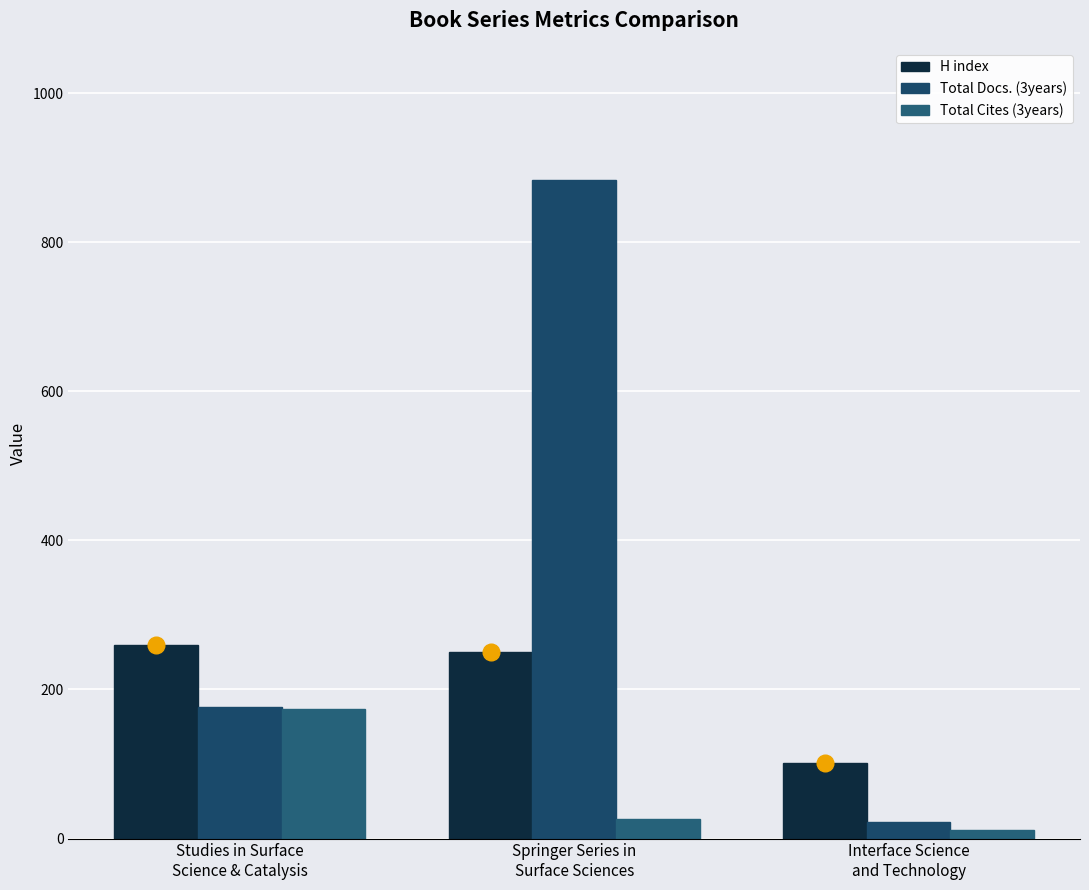

What is the label of the 1st bar from the left?

Studies in Surface
Science & Catalysis